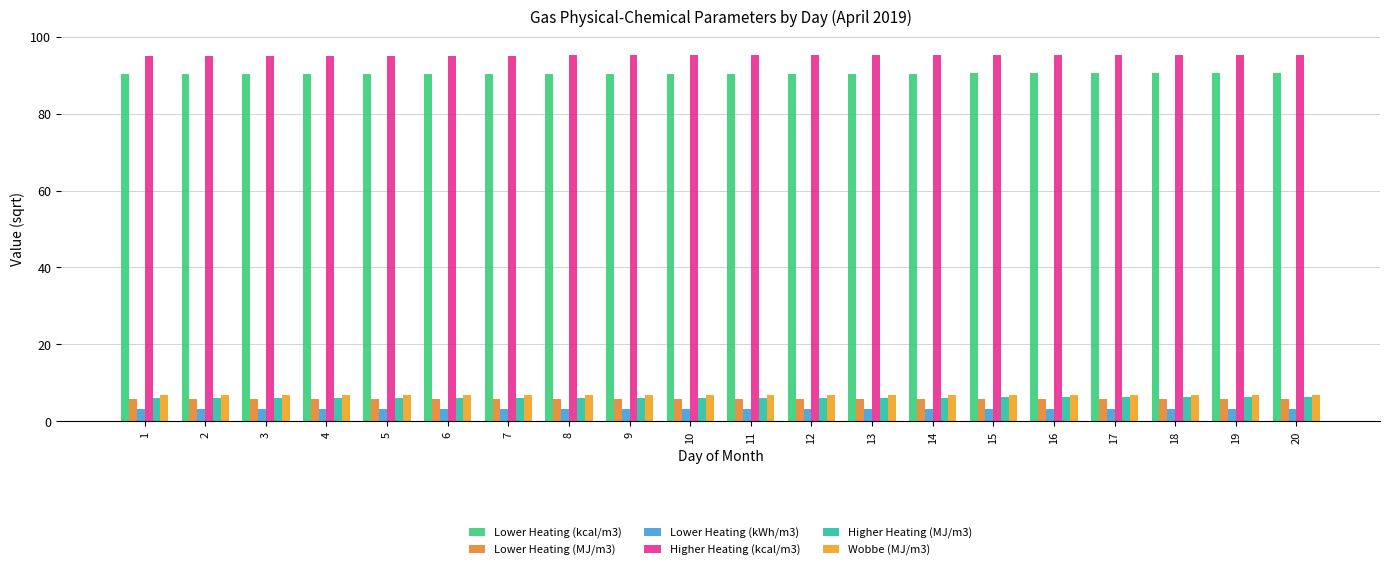

Is the value of Lower Heating (MJ/m3) at 7 greater than the value of Higher Heating (kcal/m3) at 10?

No